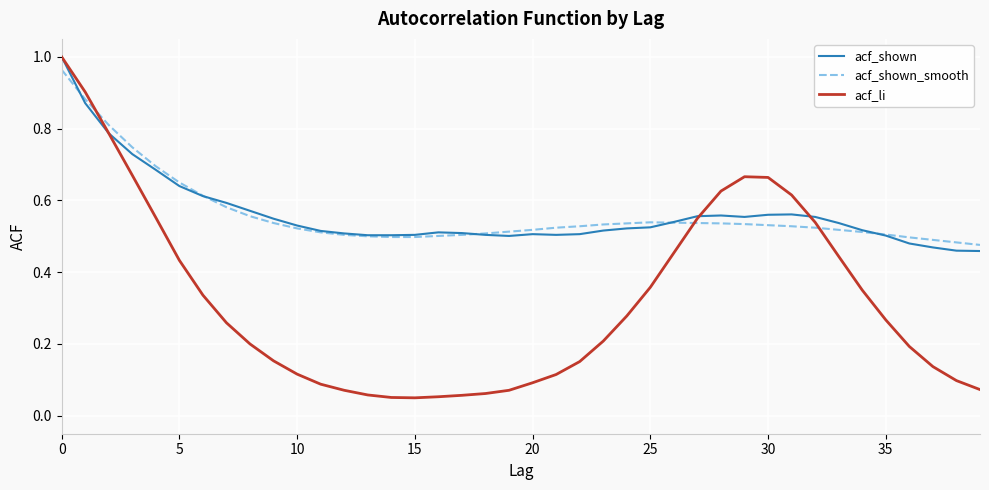

Which series has the largest range (max minus min)?

acf_li